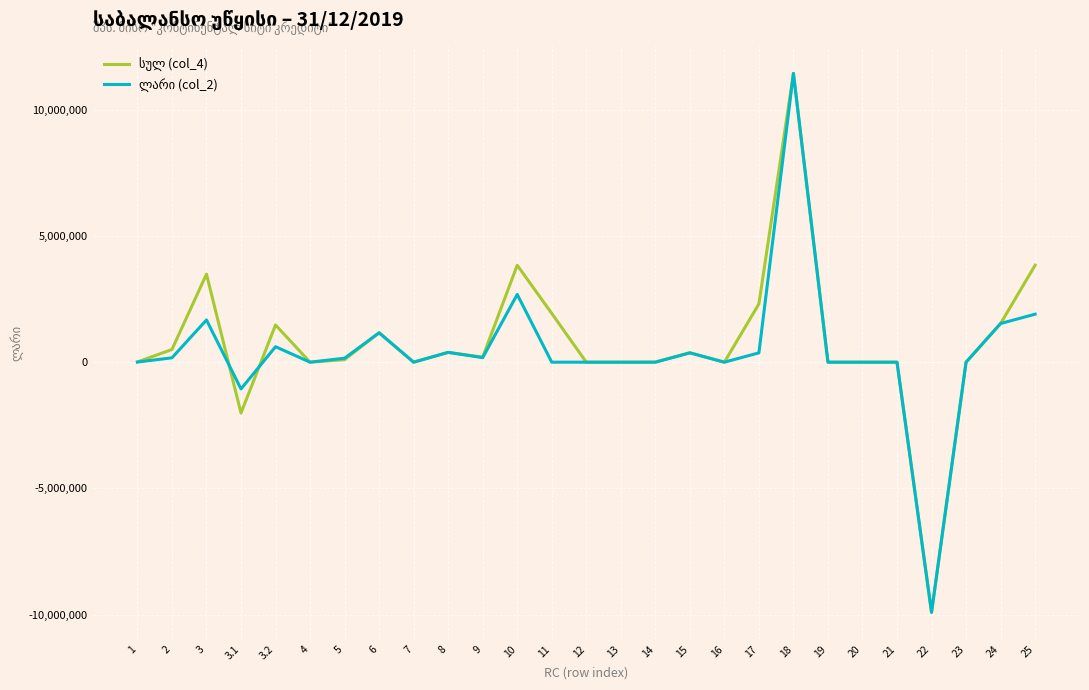

At which category is the sum across all series the highest?

18